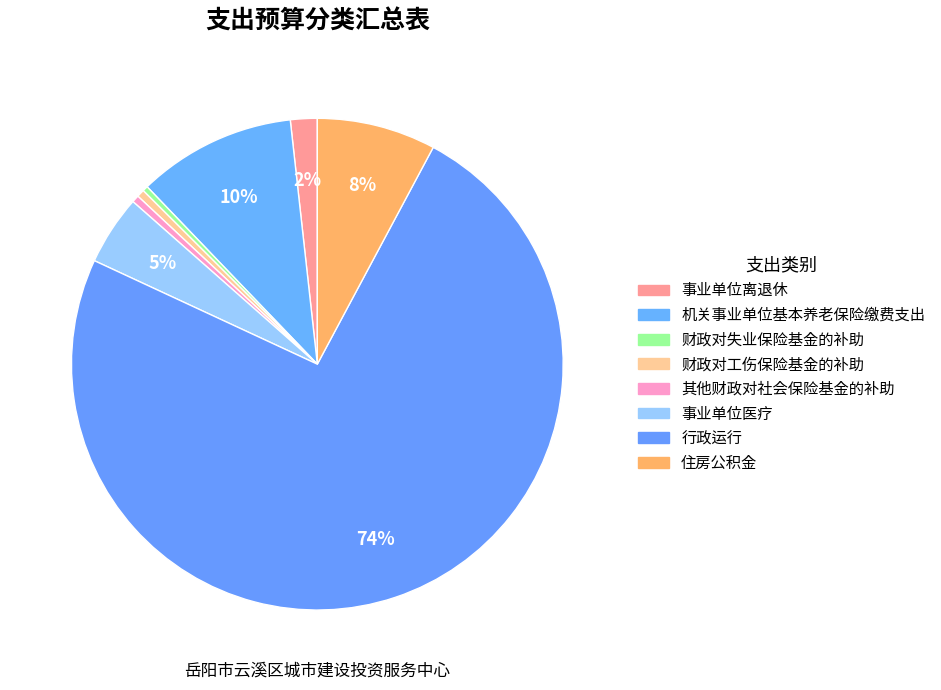

To the nearest percent, what is the average slice percentage?

12%